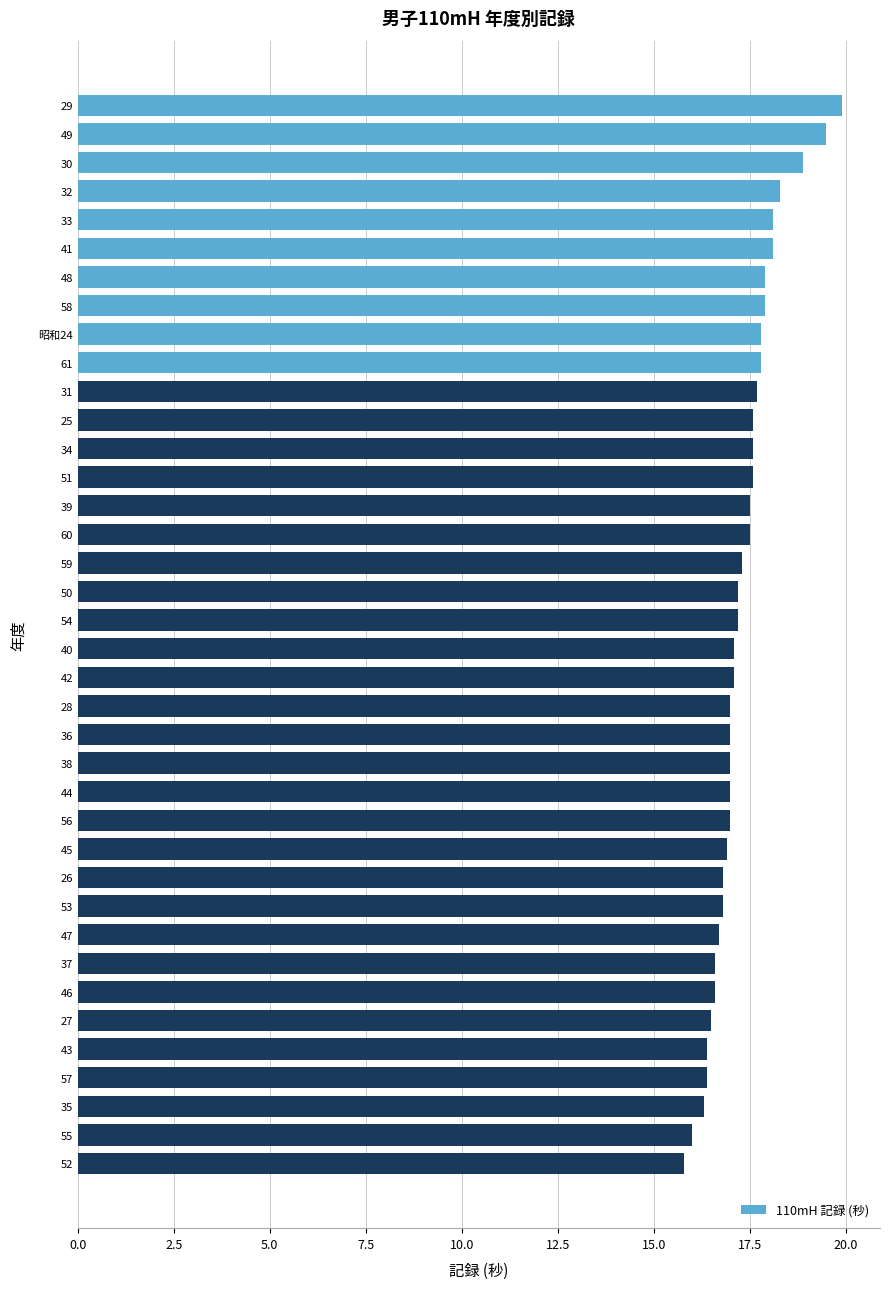

What is the average value?

17.3